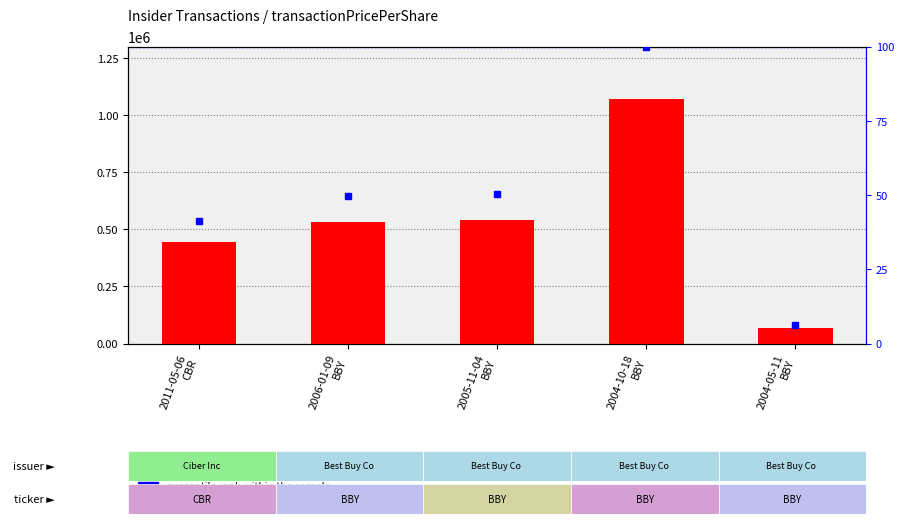

Which series changed the most between 2011-05-06
CBR and 2004-10-18
BBY?

transactionValue